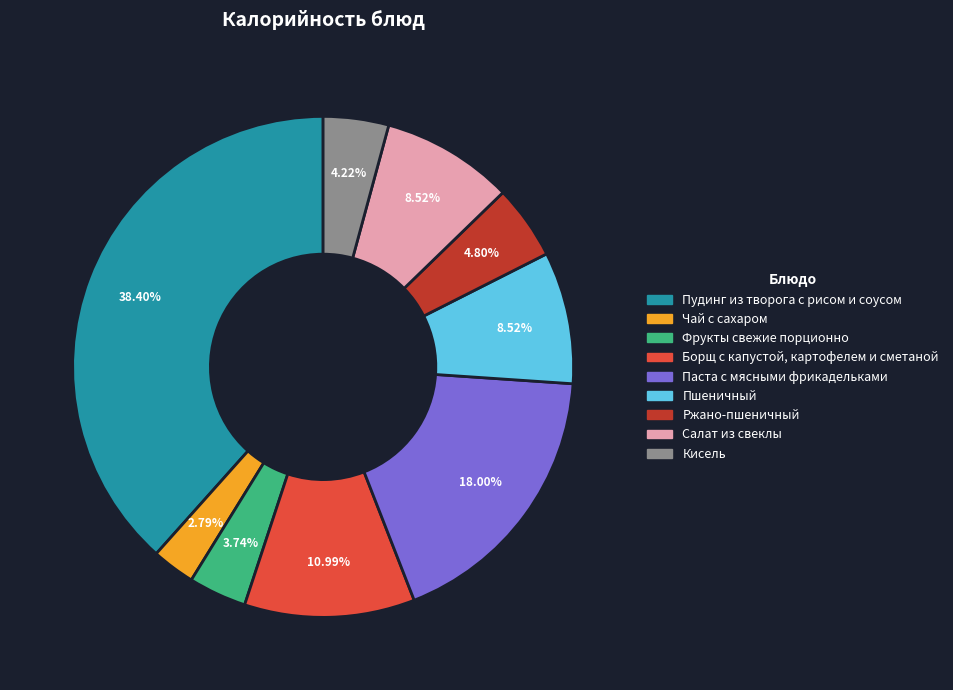

Is the sum of Пшеничный and Пудинг из творога с рисом и соусом greater than half?

No